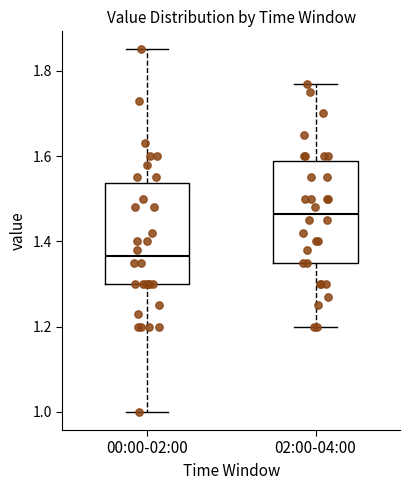

Reading left to right, read every box against the y-axis: the position of its median line, the range the box covers, and the ends of its whiskers. The values are not printed on the chart, so give them approximately, as read against the axis.

00:00-02:00: median 1.36, box 1.30 to 1.54, whiskers 1.00 to 1.86
02:00-04:00: median 1.46, box 1.36 to 1.58, whiskers 1.20 to 1.78